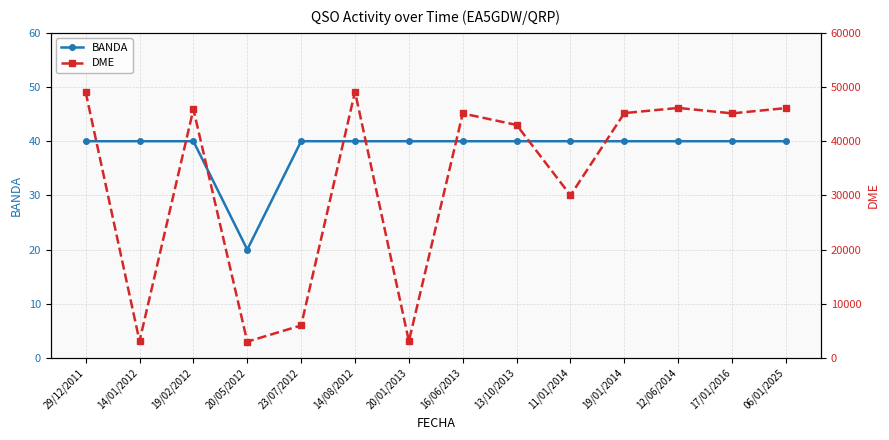

What is the label of the 4th point from the right?

19/01/2014